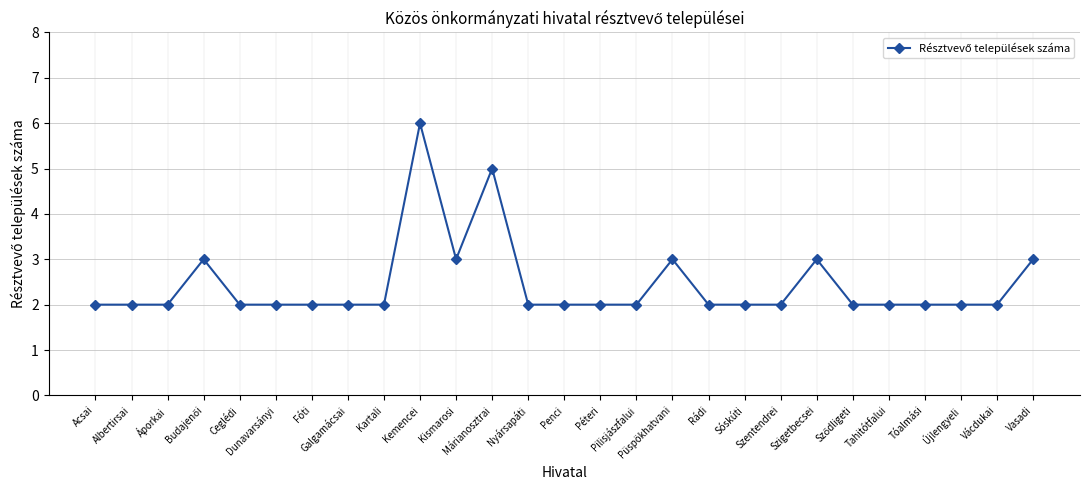

What is the smallest value displayed?

2